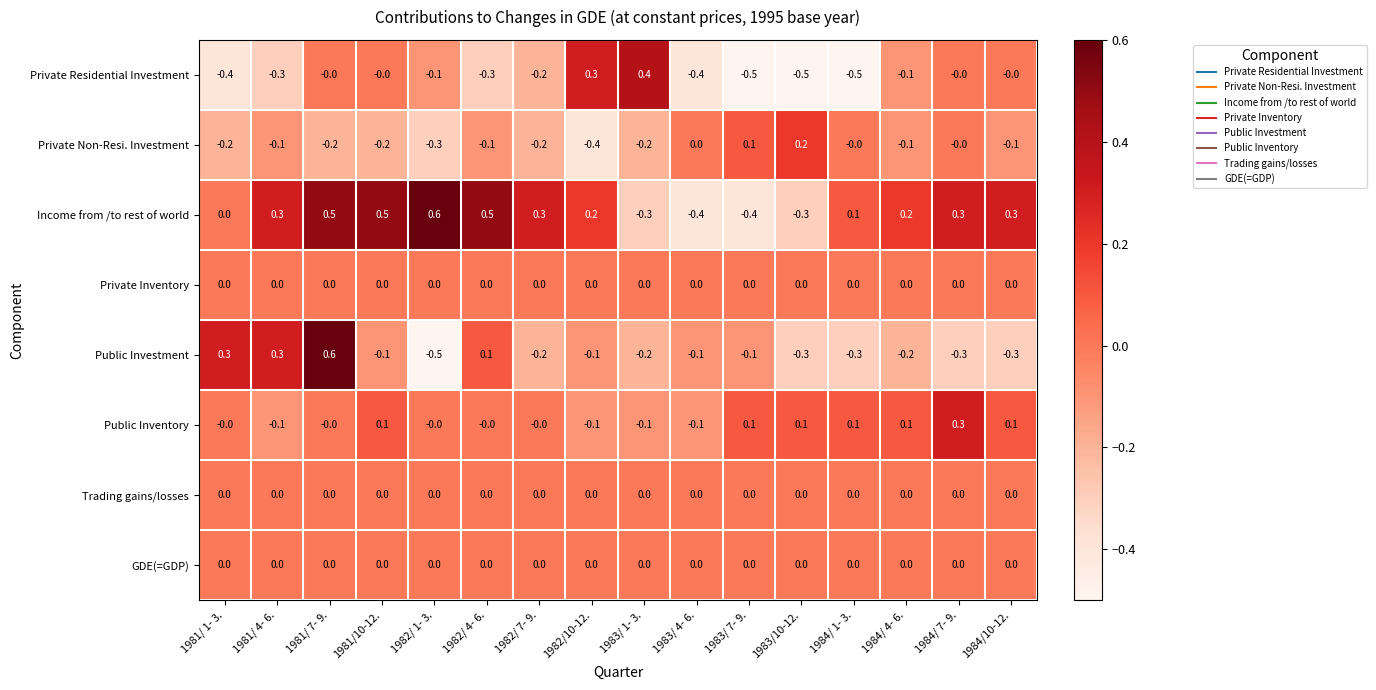

At which category is the sum across all series the highest?

1981/ 7- 9.